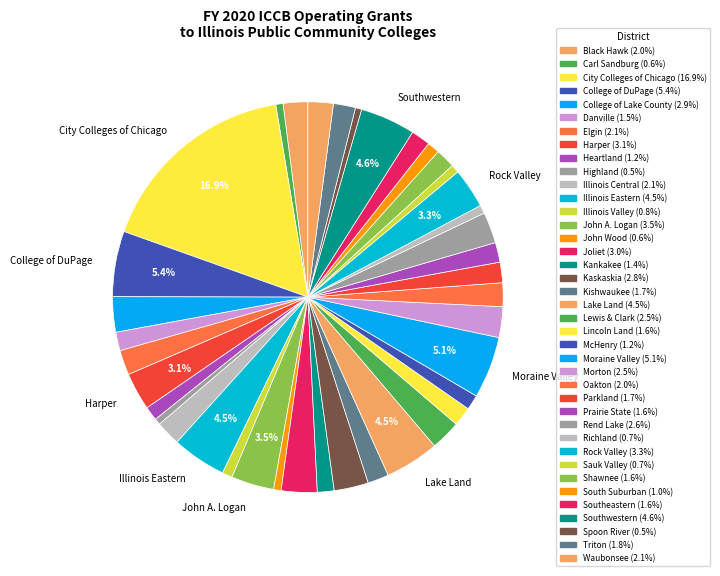

How many segments does this pie chart have?

39